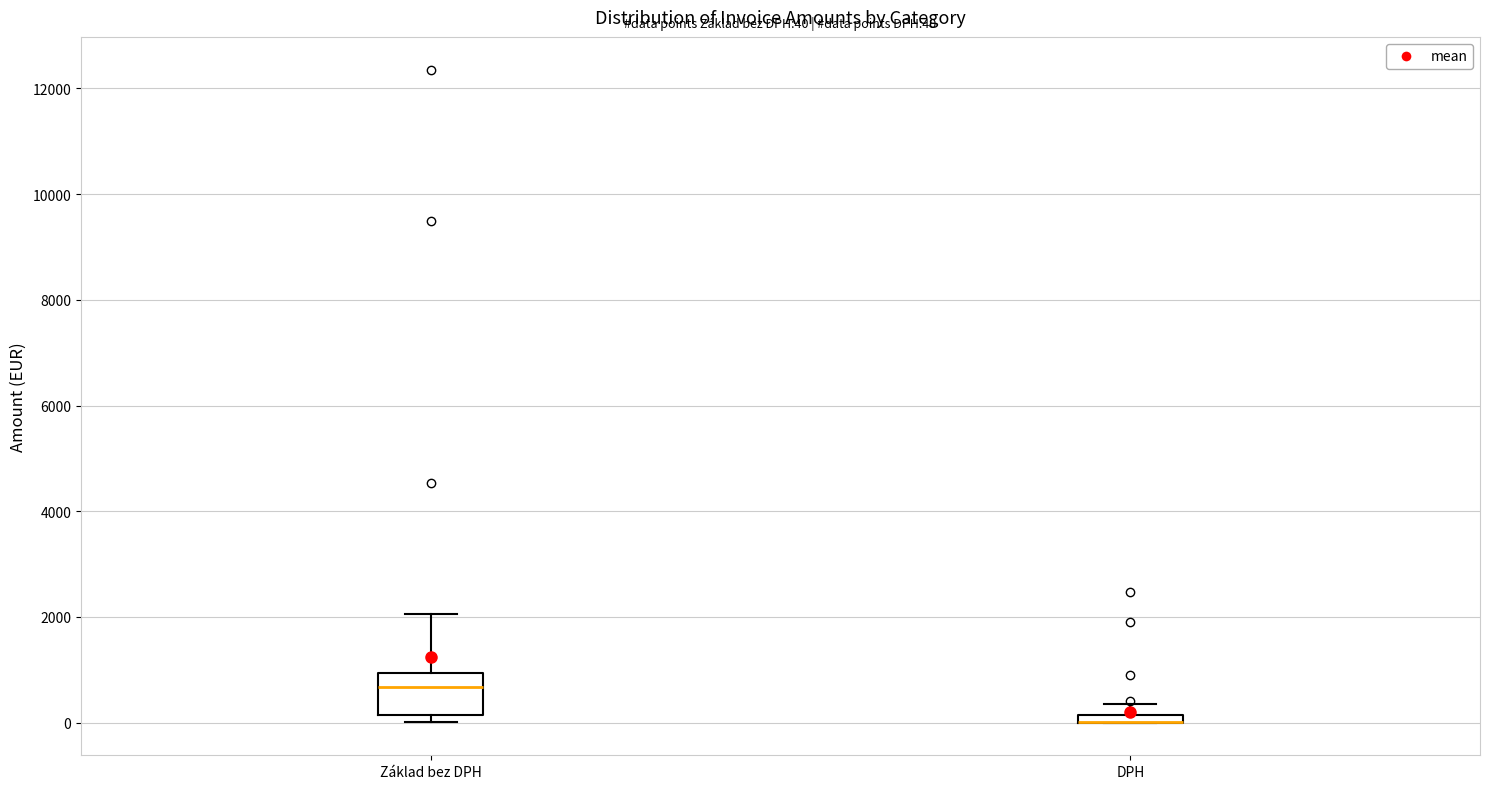

Comparing the boxes themselves (not the whiskers), which one is the tallest?

Základ bez DPH